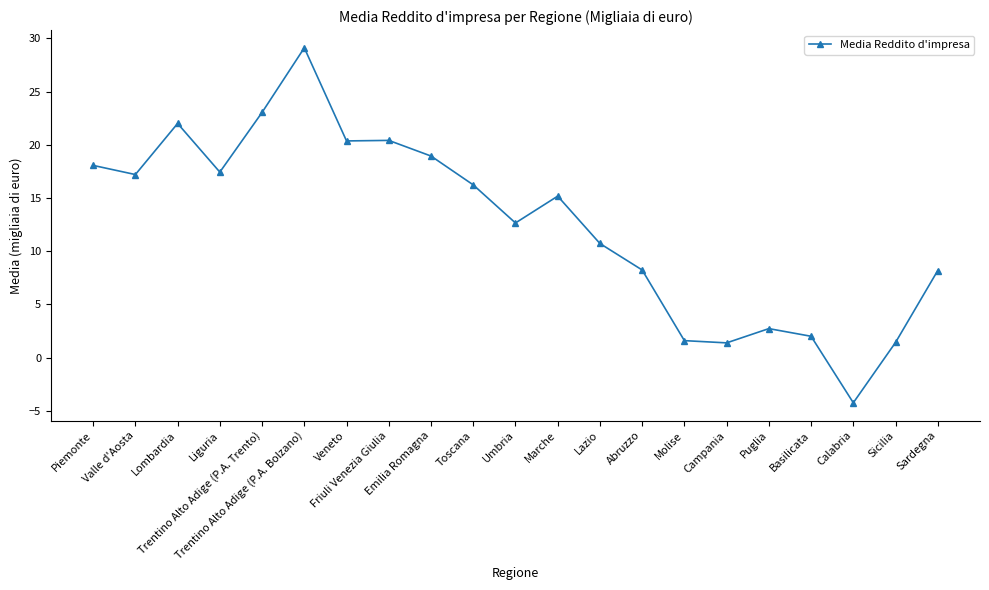

True or false: the data has more than 1 interior local peaks.

True